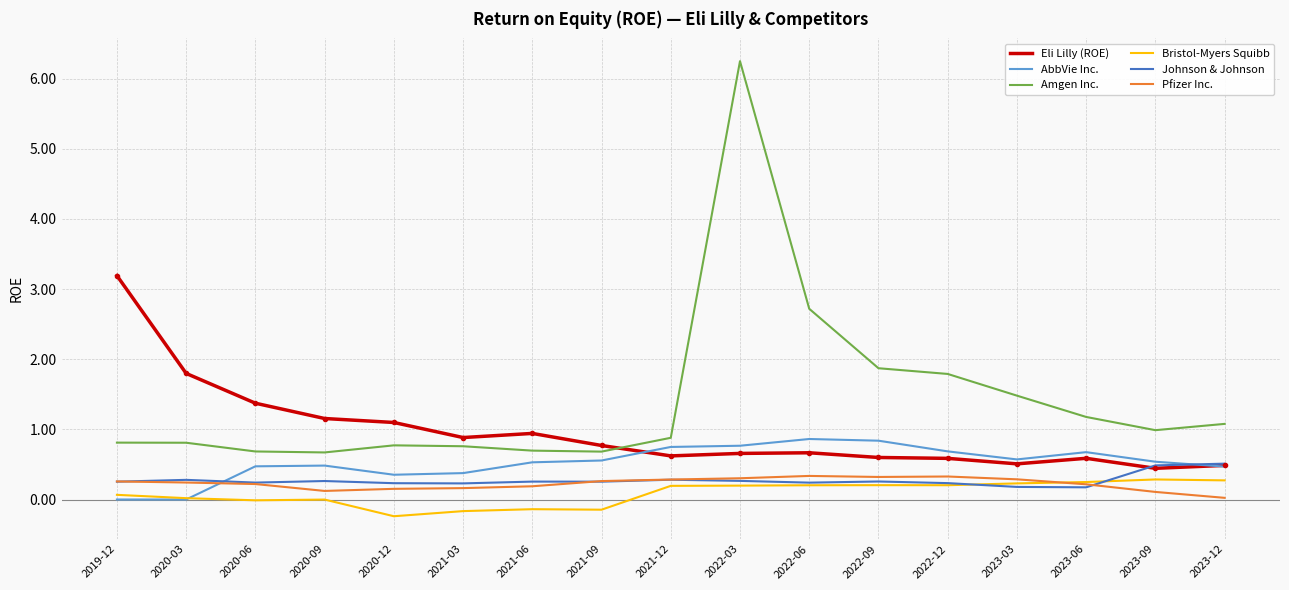

At which category is the sum across all series the highest?

2022-03